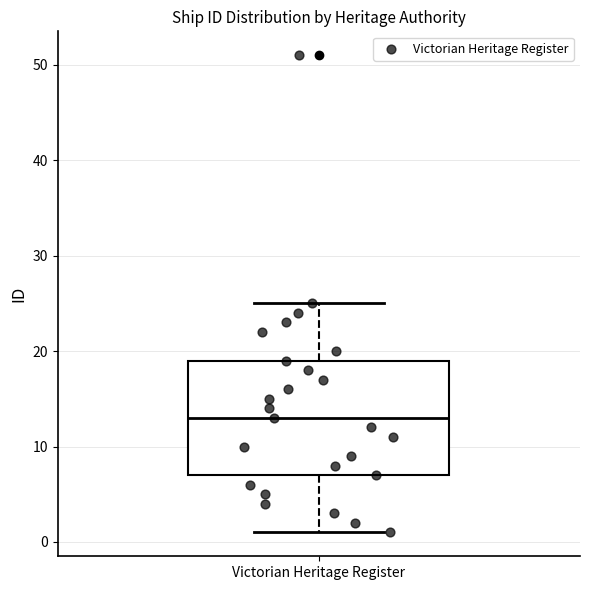

Transcribe this box plot: give where the median line is, the range the box spans, and where the two whiskers end, as read against the y-axis. The values are not printed on the chart, so give them approximately, as read against the axis.

median 13, box 7 to 19, whiskers 1 to 25